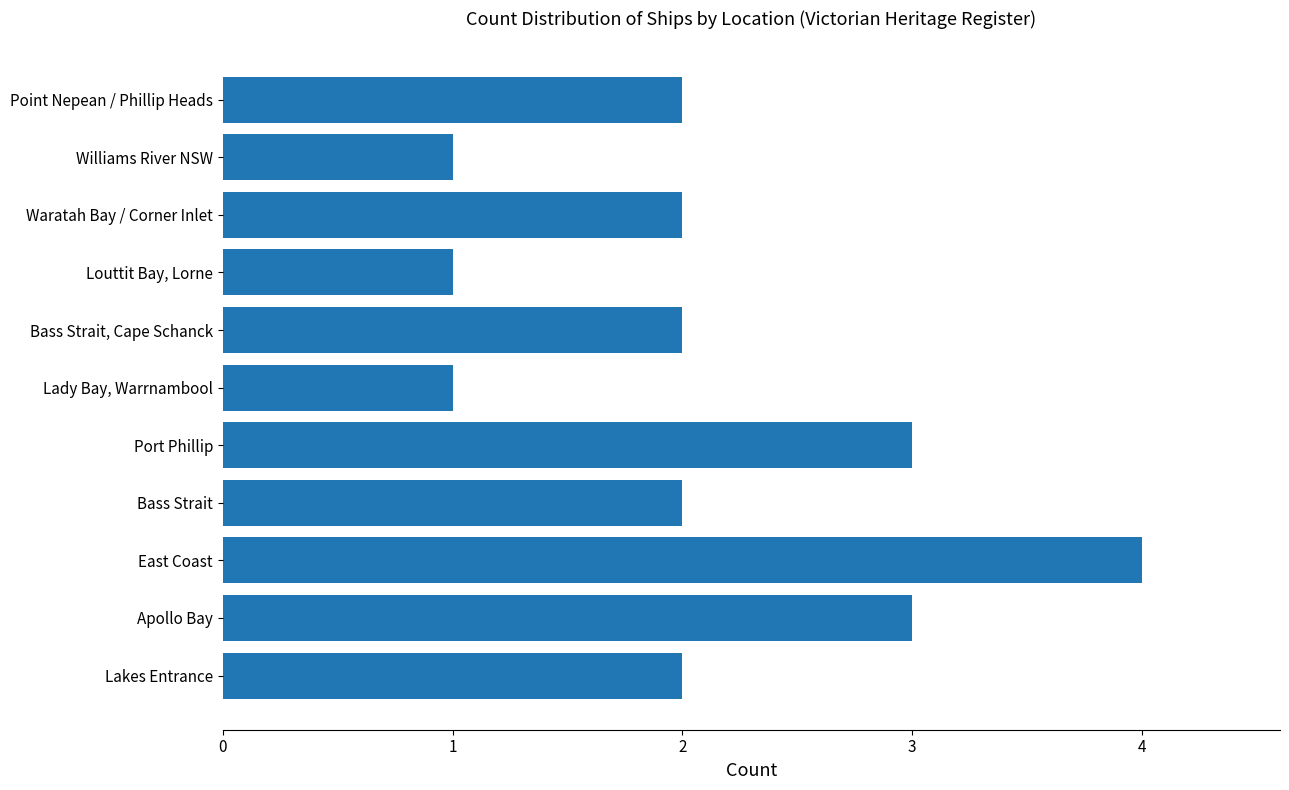

The chart shows a value of 3 at Point Nepean / Phillip Heads. True or false?

False